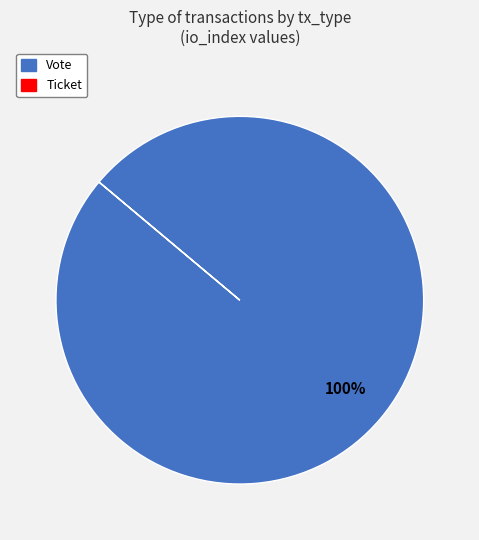

The Vote slice represents 100% of the pie. True or false?

True